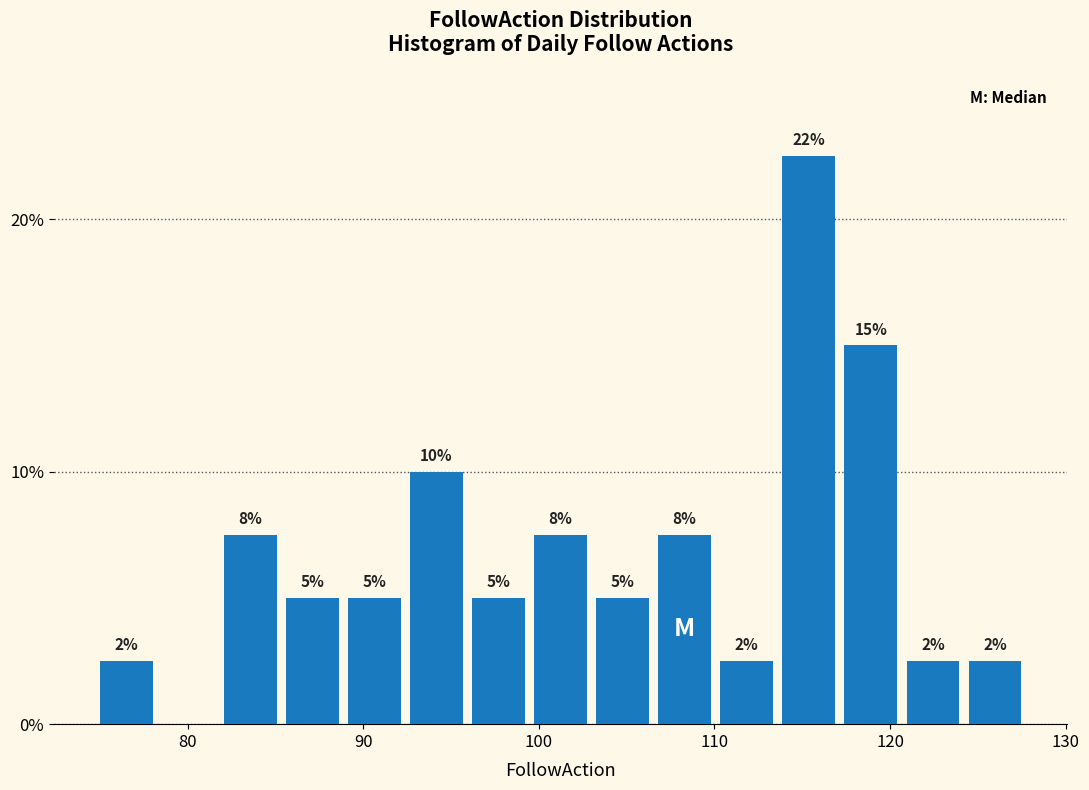

Around what value on the x-axis is the tallest bar? Give the approximate position of its centre, as read against the axis.

115